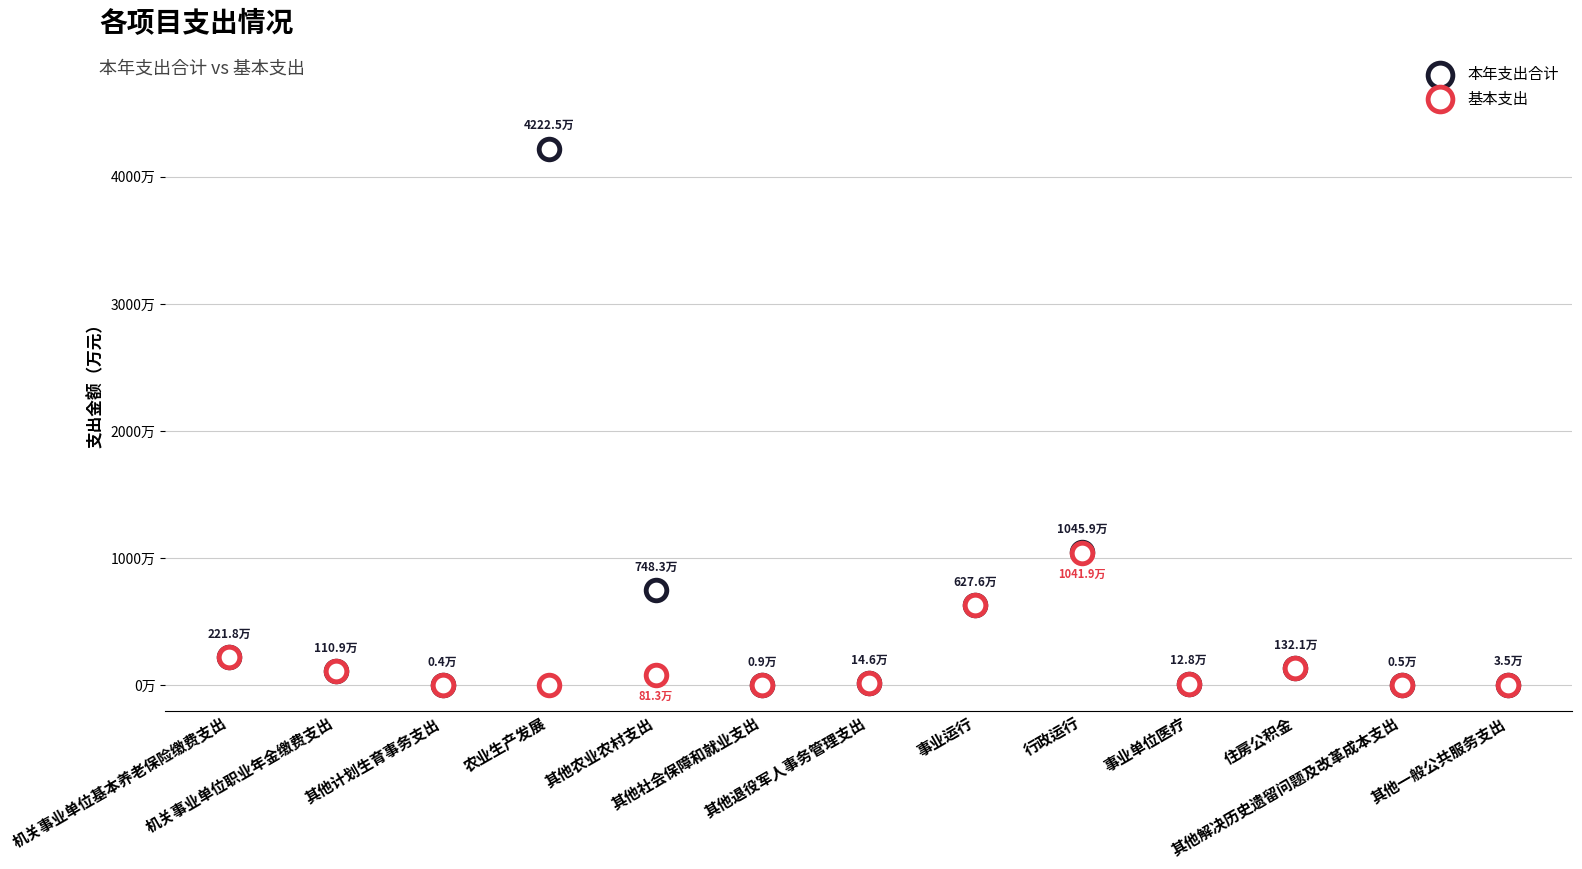

What are all the series names shown in the legend?

本年支出合计, 基本支出